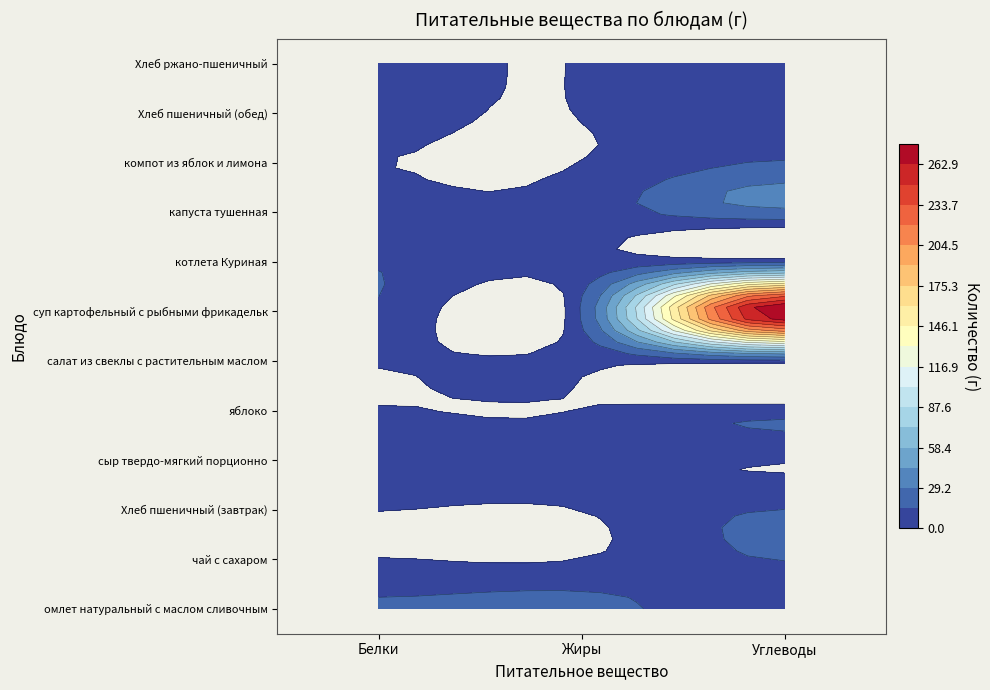

Reading left to right, transcribe all the data shown in this chart.

омлет натуральный с маслом сливочным: 16.3	19.0	5.0
чай с сахаром: 0.2	0.1	15.0
Хлеб пшеничный (завтрак): 0.2	0.1	15.0
сыр твердо-мягкий порционно: 4.6	6.8	0.0
яблоко: 0.4	0.4	9.8
салат из свеклы с растительным маслом: 0.9	3.0	5.1
суп картофельный с рыбными фрикадельк: 12.6	13.3	281.7
котлета Куриная: 13.7	5.2	9.1
капуста тушенная: 4.3	6.9	26.4
компот из яблок и лимона: 0.1	0.1	15.4
Хлеб пшеничный (обед): 2.0	0.2	13.1
Хлеб ржано-пшеничный: 2.6	0.5	13.7